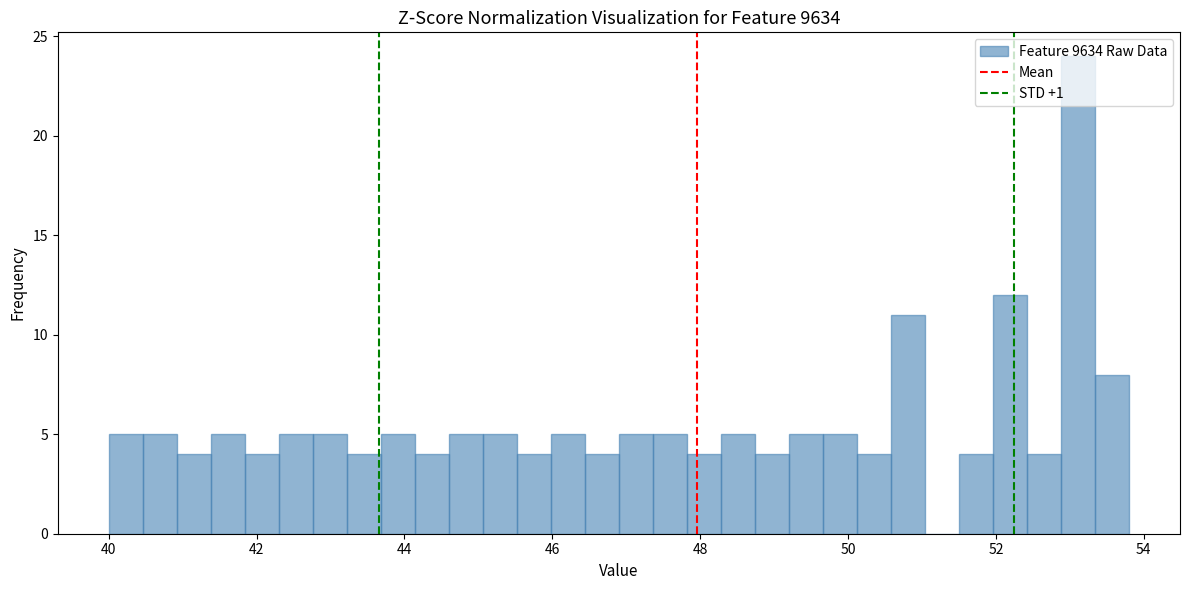

Around what value on the x-axis is the tallest bar? Give the approximate position of its centre, as read against the axis.

53.2